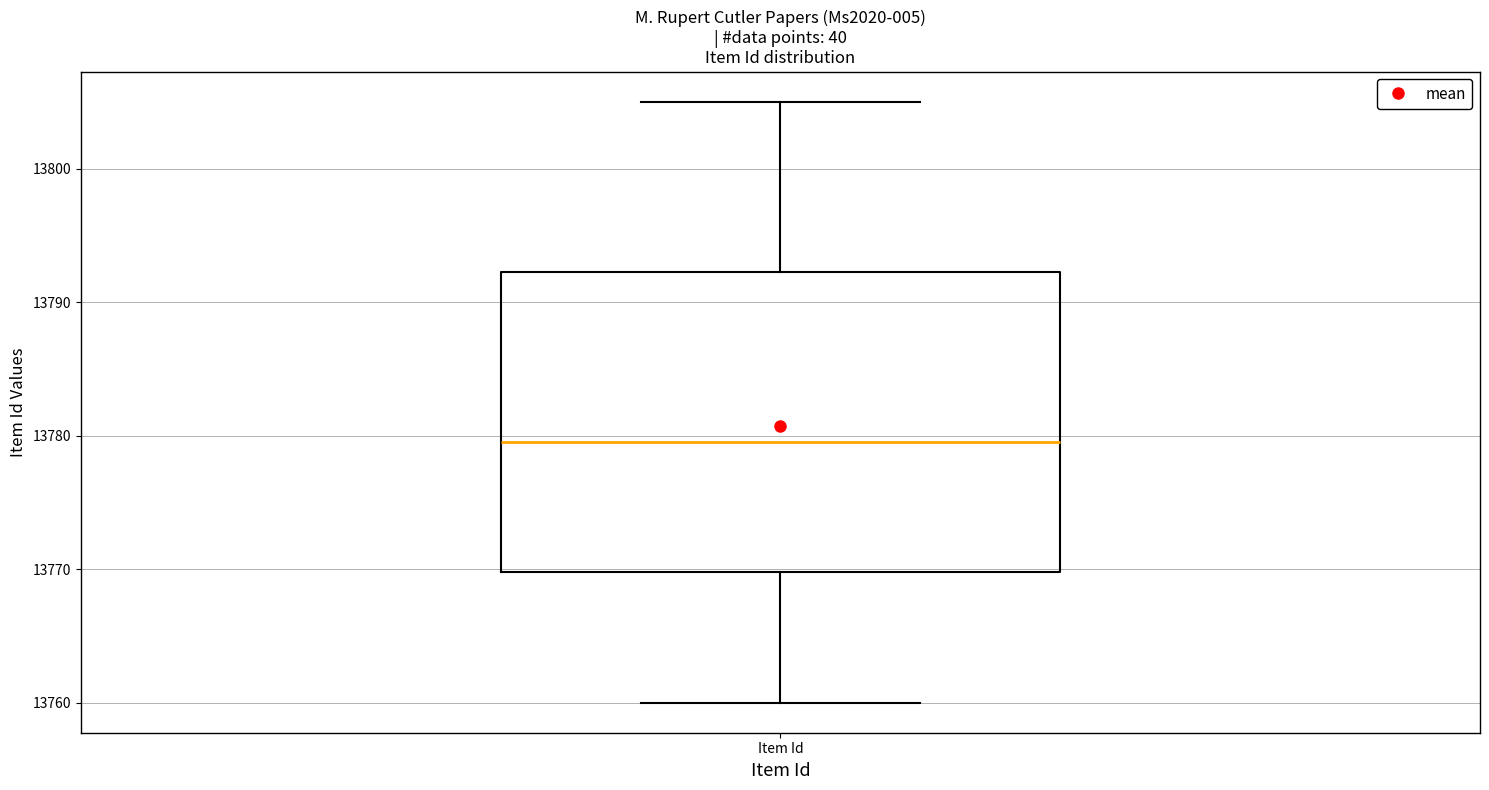

Transcribe this box plot: give where the median line is, the range the box spans, and where the two whiskers end, as read against the y-axis. The values are not printed on the chart, so give them approximately, as read against the axis.

median 13780, box 13770 to 13792, whiskers 13760 to 13805